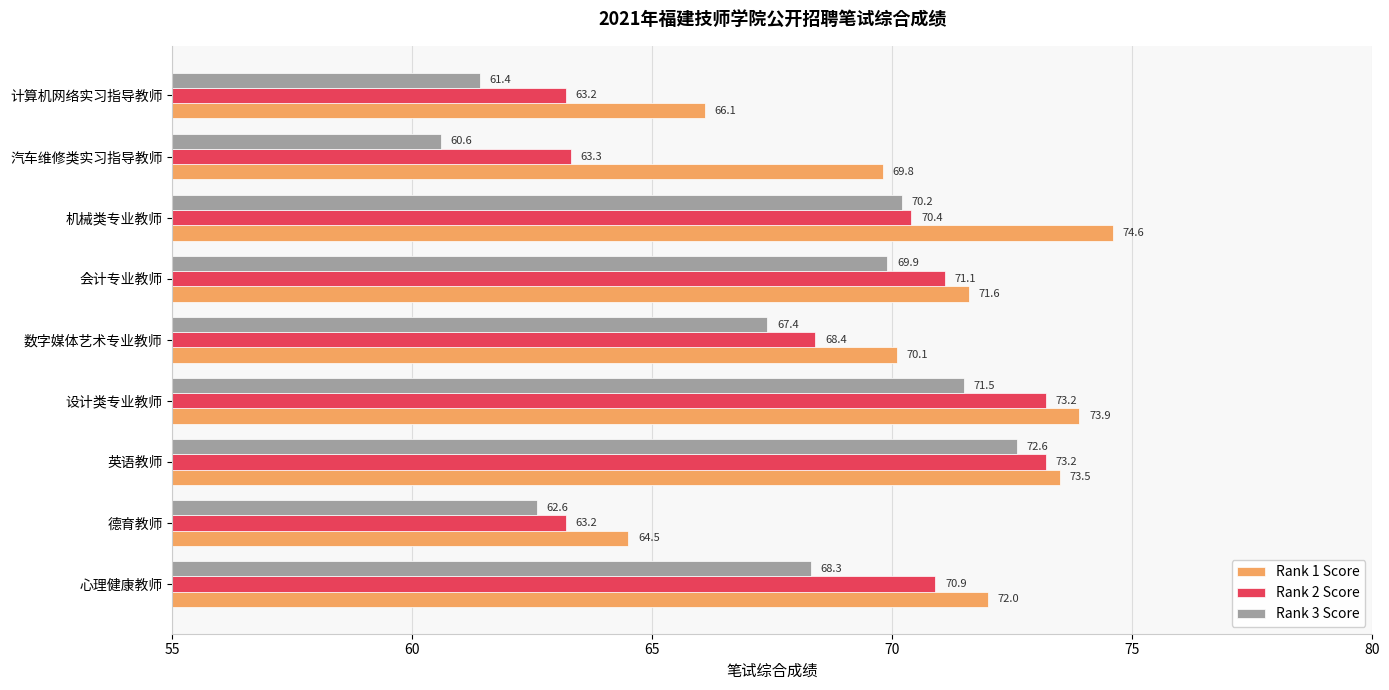

What is the difference between the maximum and minimum values in the Rank 3 Score series?

12.0